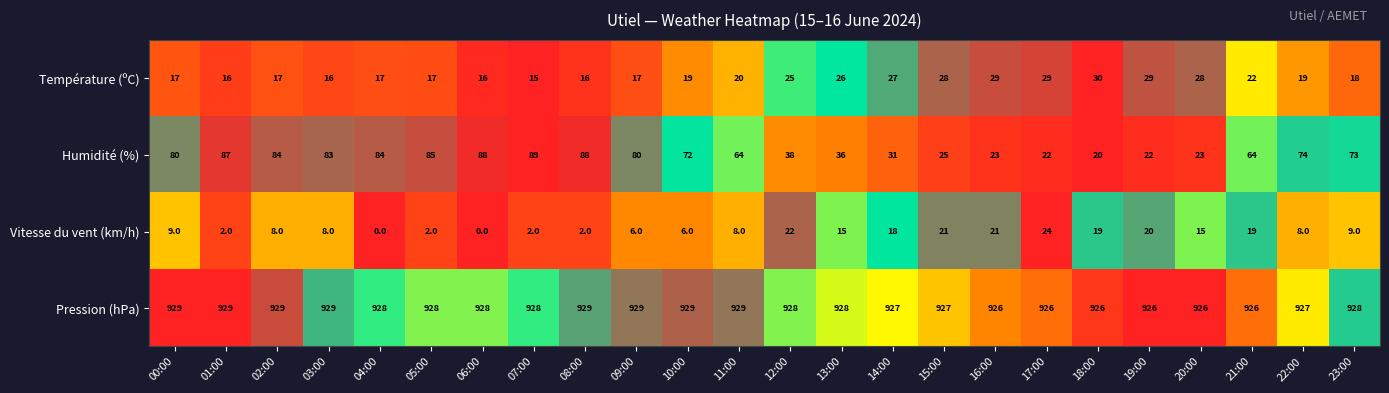

At 06:00, list the series in order from smallest to largest.

Vitesse du vent (km/h), Température (ºC), Humidité (%), Pression (hPa)